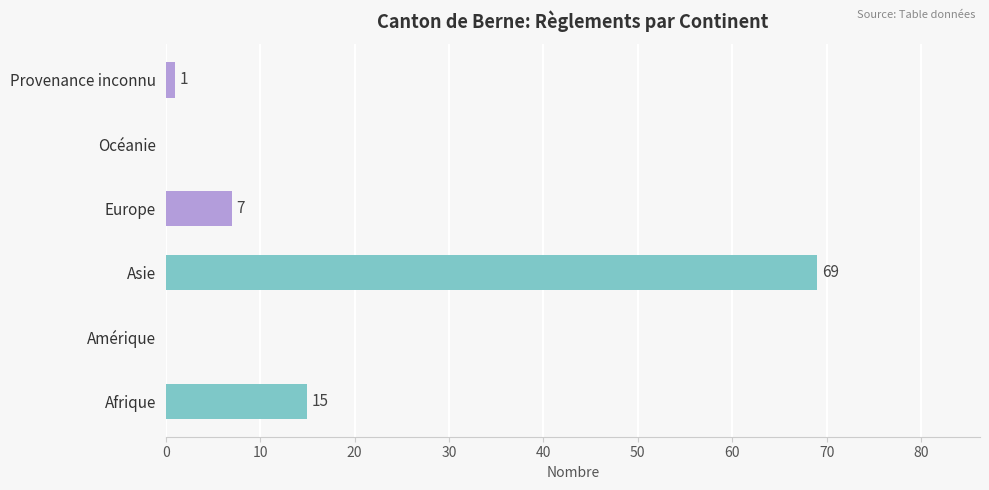

What is the change in value from Asie to Provenance inconnu?

-68